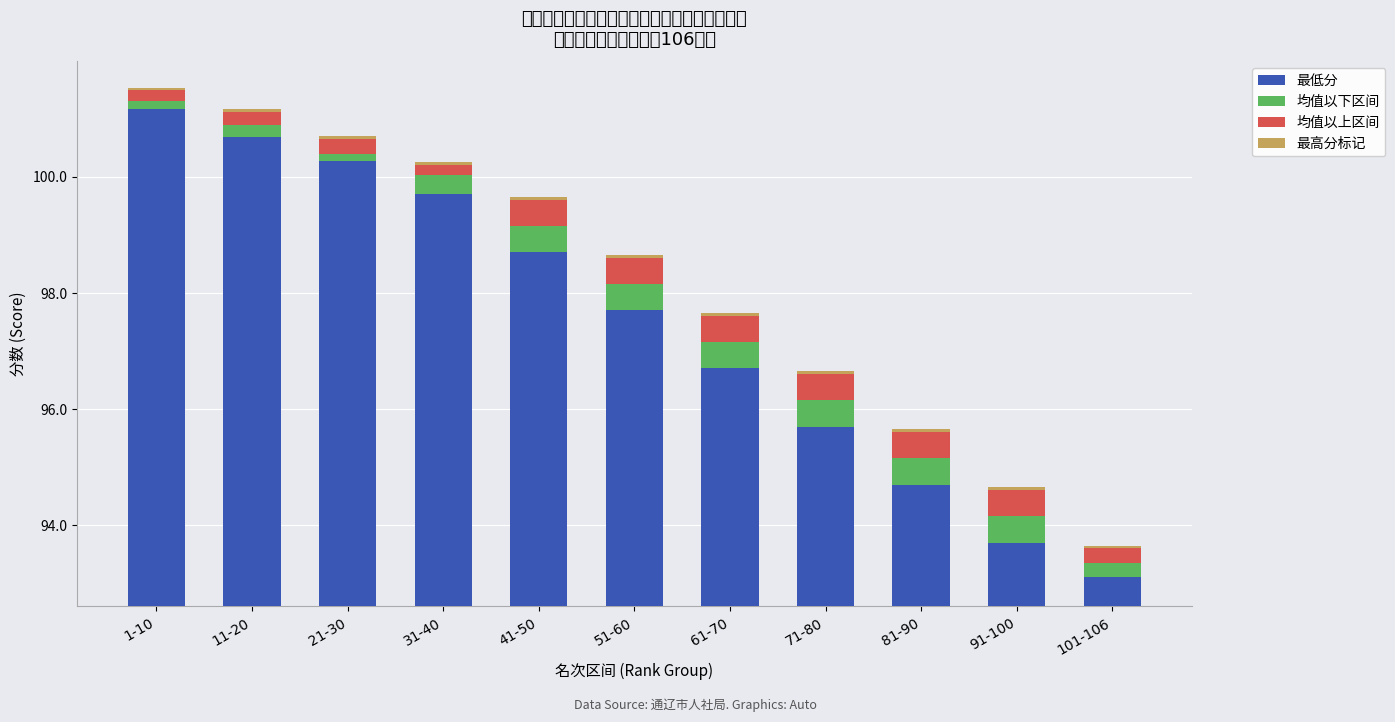

Is it true that 均值以下区间 equals 0.5 at 51-60?

True